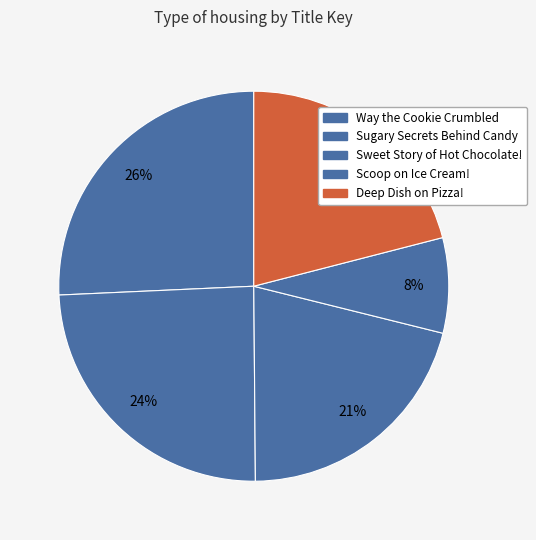

Does any single category account for the majority?

No